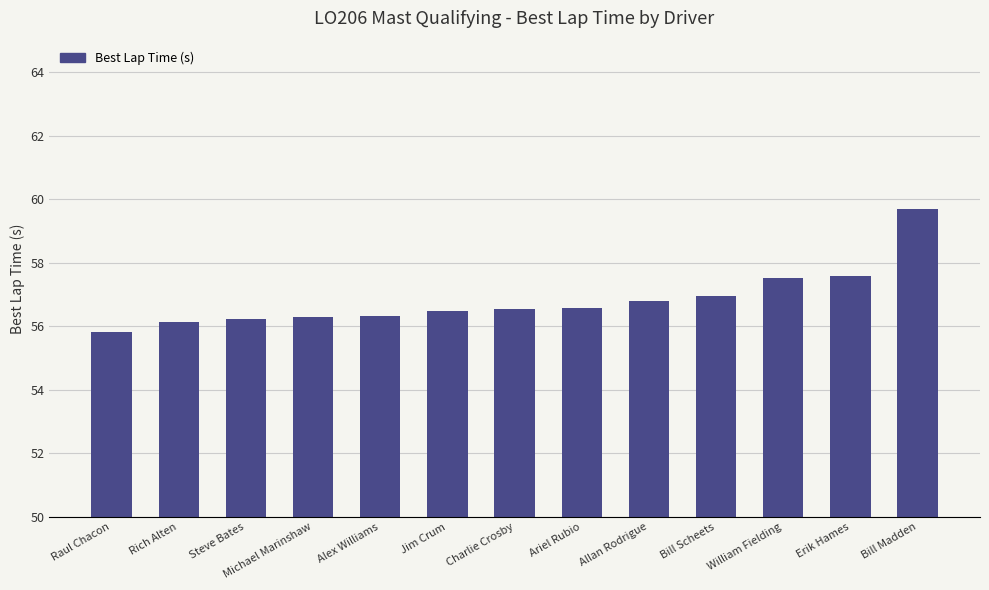

What is the maximum value shown in the chart?

59.7